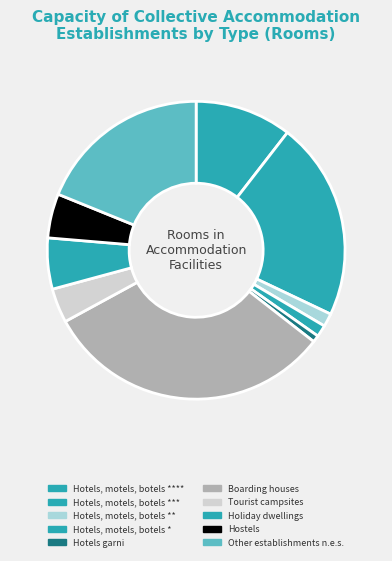

How many segments does this pie chart have?

10